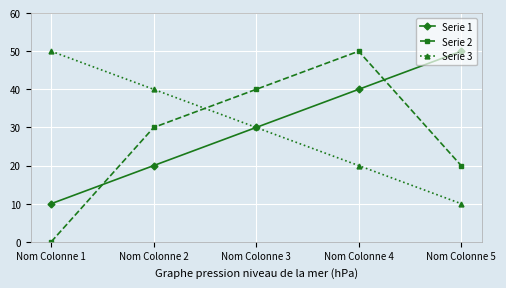

Read the Serie 2 value at Nom Colonne 4.

50